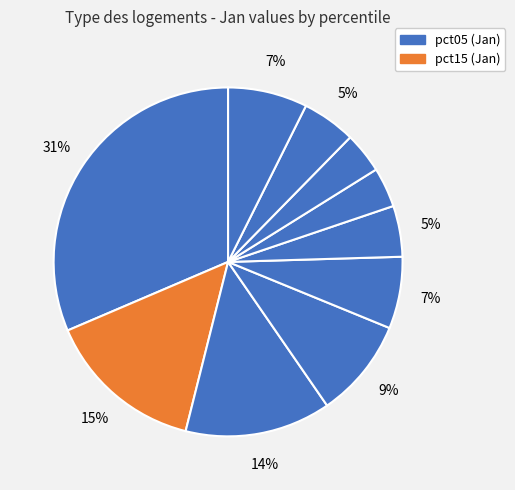

How many slices are in this pie chart?

10